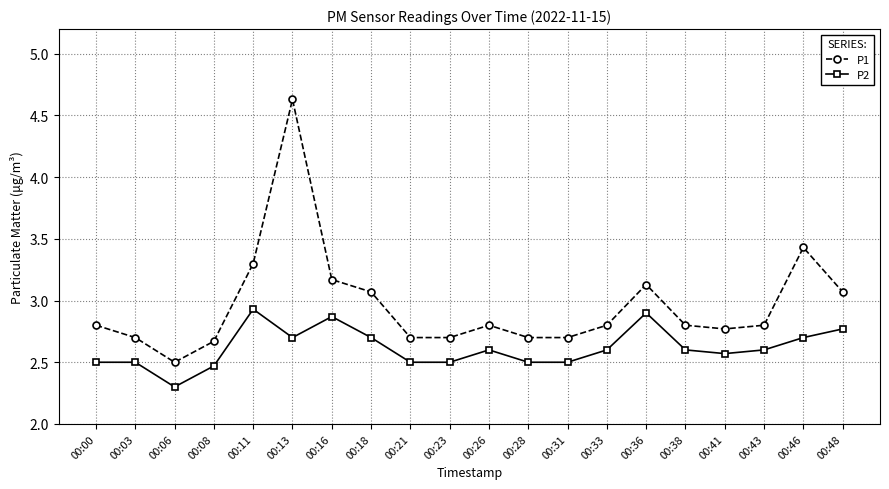

True or false: P2 and P1 intersect in this chart.

False